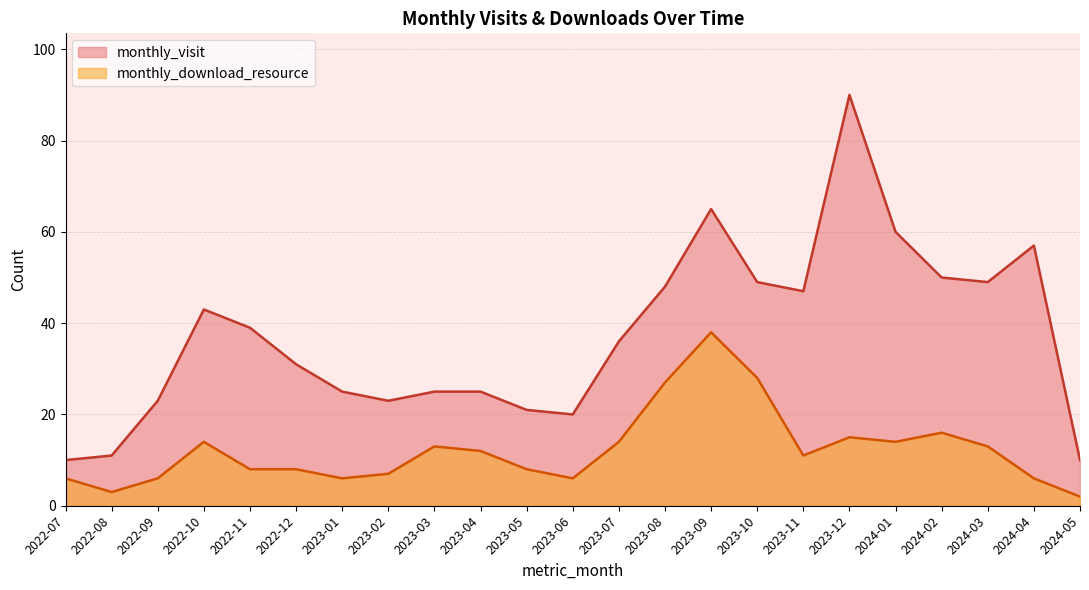

What is the spread (max minus min) of values at 2024-04?

51